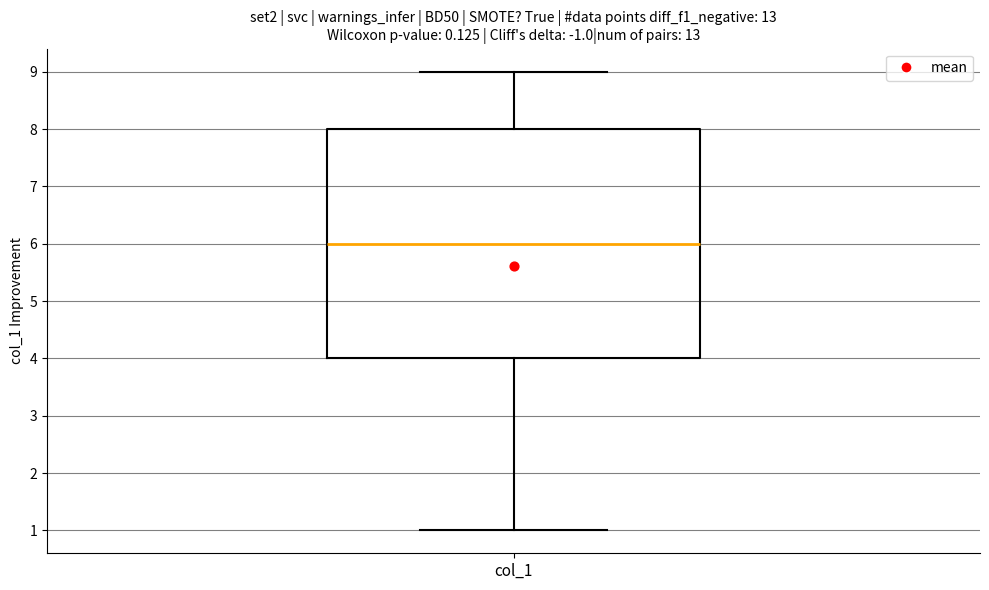

Read this box plot against the y-axis: the position of the median line, the range covered by the box, and the ends of both whiskers. The values are not printed on the chart, so give them approximately, as read against the axis.

median 6, box 4 to 8, whiskers 1 to 9